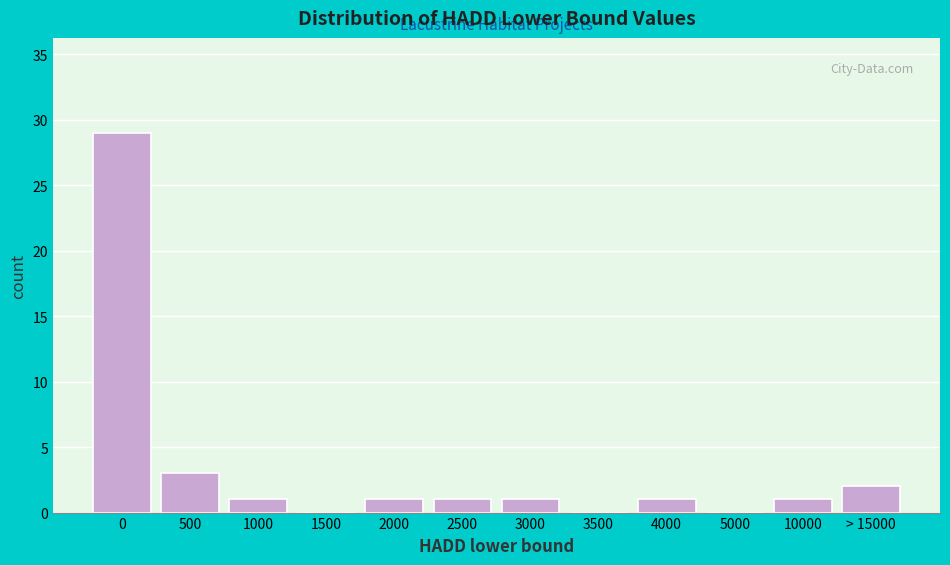

Reading left to right, transcribe all the data shown in this chart.

0=29	500=3	1000=1	1500=0	2000=1	2500=1	3000=1	3500=0	4000=1	5000=0	10000=1	> 15000=2